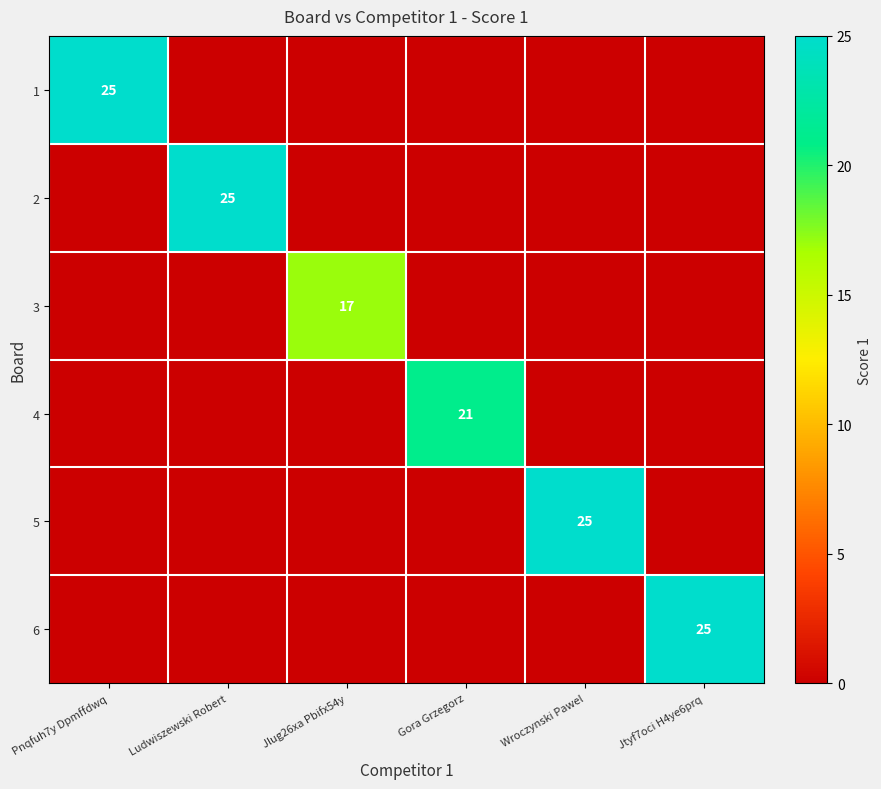

Is it true that 4 equals 33 at Gora Grzegorz?

False